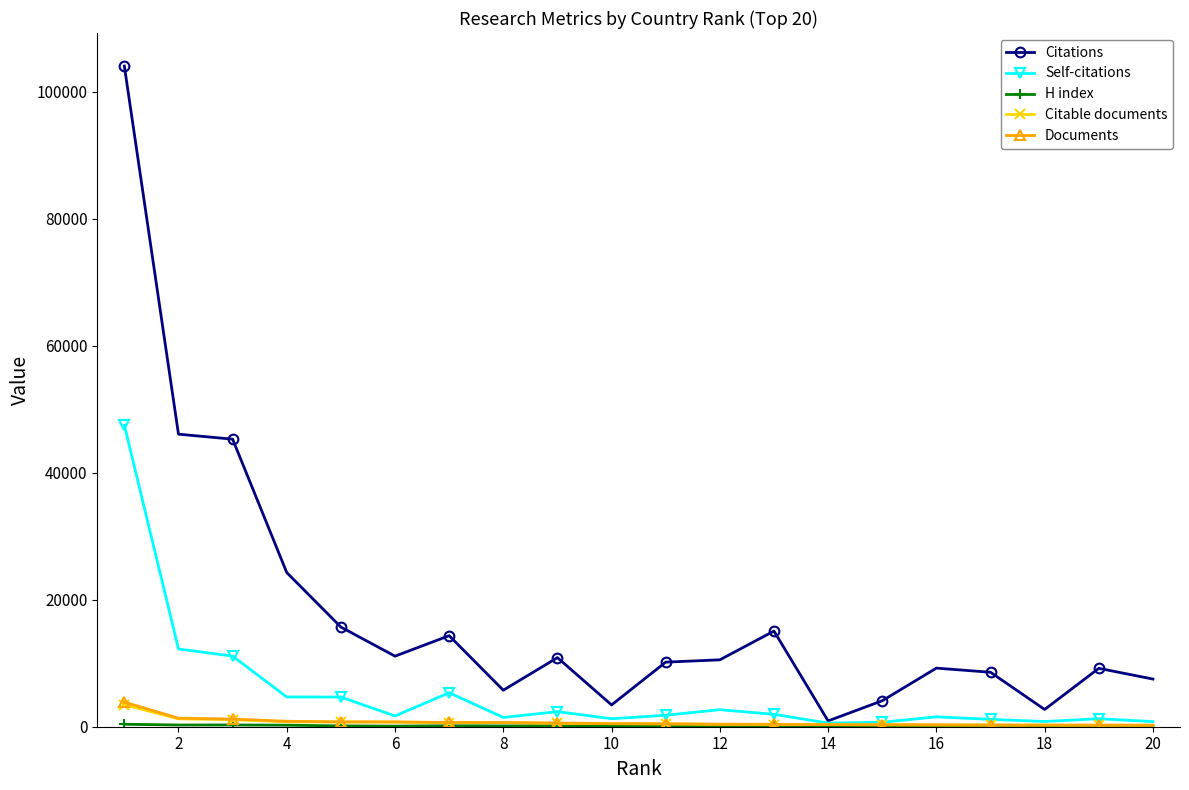

Which series has the widest spread of values?

Citations